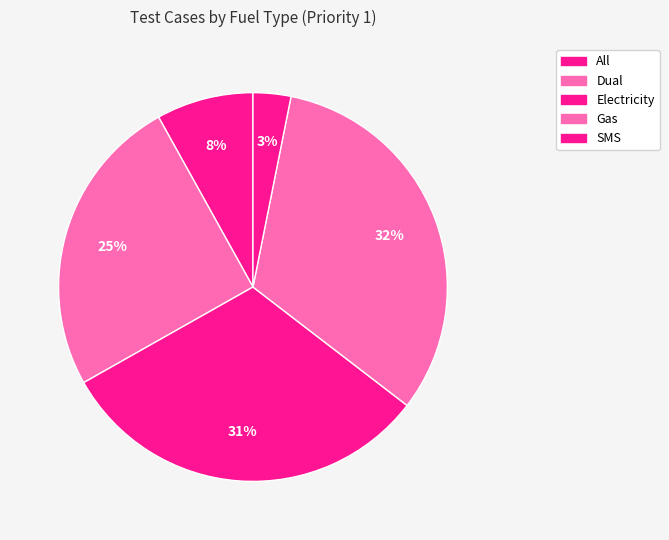

Is there a majority slice in this chart?

No